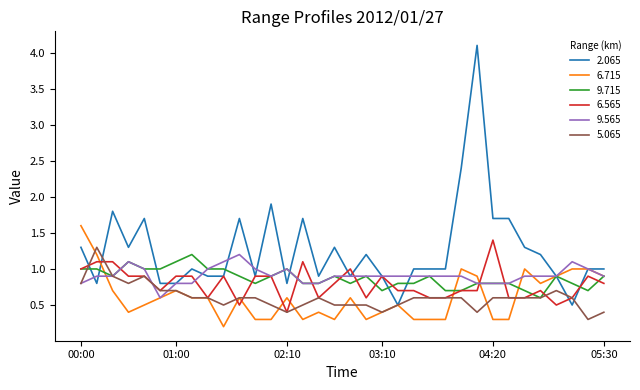

Reading right to left, list all the values displayed in this chart.

2.065: 1.0	1.0	0.5	0.9	1.2	1.3	1.7	1.7	4.1	2.4	1.0	1.0	1.0	0.5	0.9	1.2	0.9	1.3	0.9	1.7	0.8	1.9	0.9	1.7	0.9	0.9	1.0	0.8	0.8	1.7	1.3	1.8	0.8	1.3
6.715: 0.9	1.0	1.0	0.9	0.8	1.0	0.3	0.3	0.9	1.0	0.3	0.3	0.3	0.5	0.4	0.3	0.6	0.3	0.4	0.3	0.6	0.3	0.3	0.6	0.2	0.6	0.6	0.7	0.6	0.5	0.4	0.7	1.2	1.6
9.715: 0.9	0.7	0.8	0.9	0.6	0.7	0.8	0.8	0.8	0.7	0.7	0.9	0.8	0.8	0.7	0.9	0.8	0.9	0.8	0.8	1.0	0.9	0.8	0.9	1.0	1.0	1.2	1.1	1.0	1.0	1.1	0.9	1.0	1.0
6.565: 0.8	0.9	0.6	0.5	0.7	0.6	0.6	1.4	0.7	0.7	0.6	0.6	0.7	0.7	0.9	0.6	1.0	0.8	0.6	1.1	0.4	0.9	0.9	0.5	0.9	0.6	0.9	0.9	0.7	0.9	0.9	1.1	1.1	1.0
9.565: 0.9	1.0	1.1	0.9	0.9	0.9	0.8	0.8	0.8	0.9	0.9	0.9	0.9	0.9	0.9	0.9	0.9	0.9	0.8	0.8	1.0	0.9	1.0	1.2	1.1	1.0	0.8	0.8	0.6	1.0	1.1	0.9	0.9	0.8
5.065: 0.4	0.3	0.6	0.7	0.6	0.6	0.6	0.6	0.4	0.6	0.6	0.6	0.6	0.5	0.4	0.5	0.5	0.5	0.6	0.5	0.4	0.5	0.6	0.6	0.5	0.6	0.6	0.7	0.7	0.9	0.8	0.9	1.3	0.8